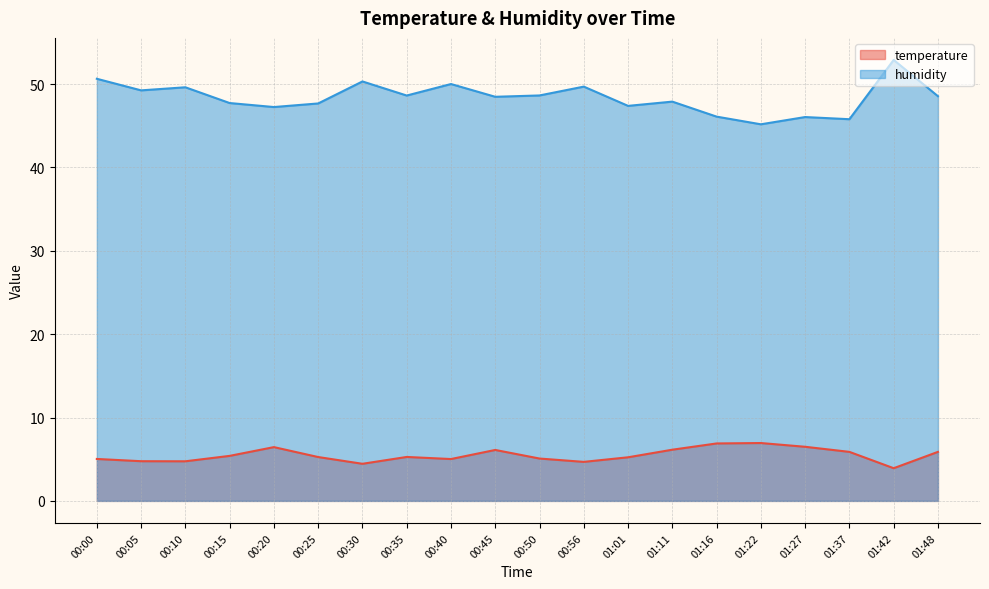

Which category has the highest value across all series?

01:42